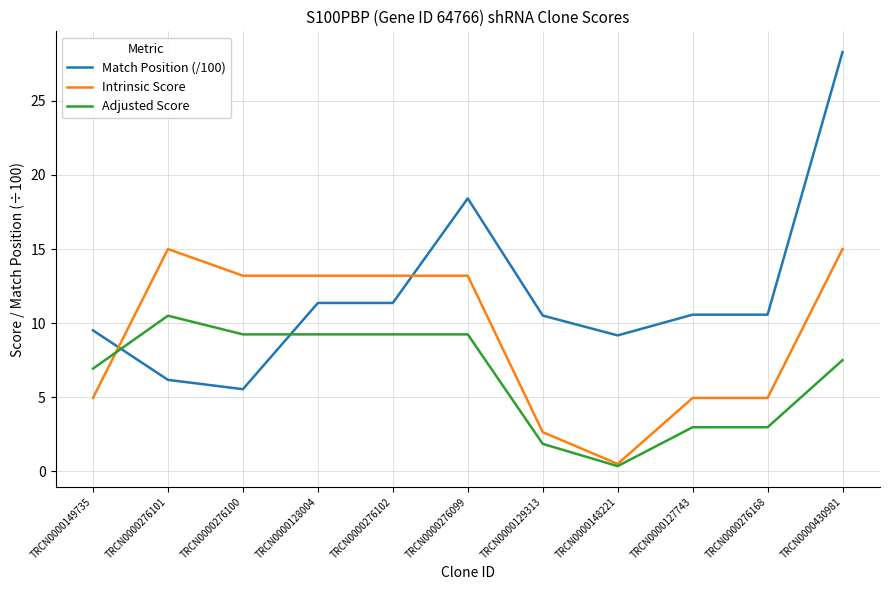

The value of Adjusted Score at TRCN0000430981 is 7.5. True or false?

True